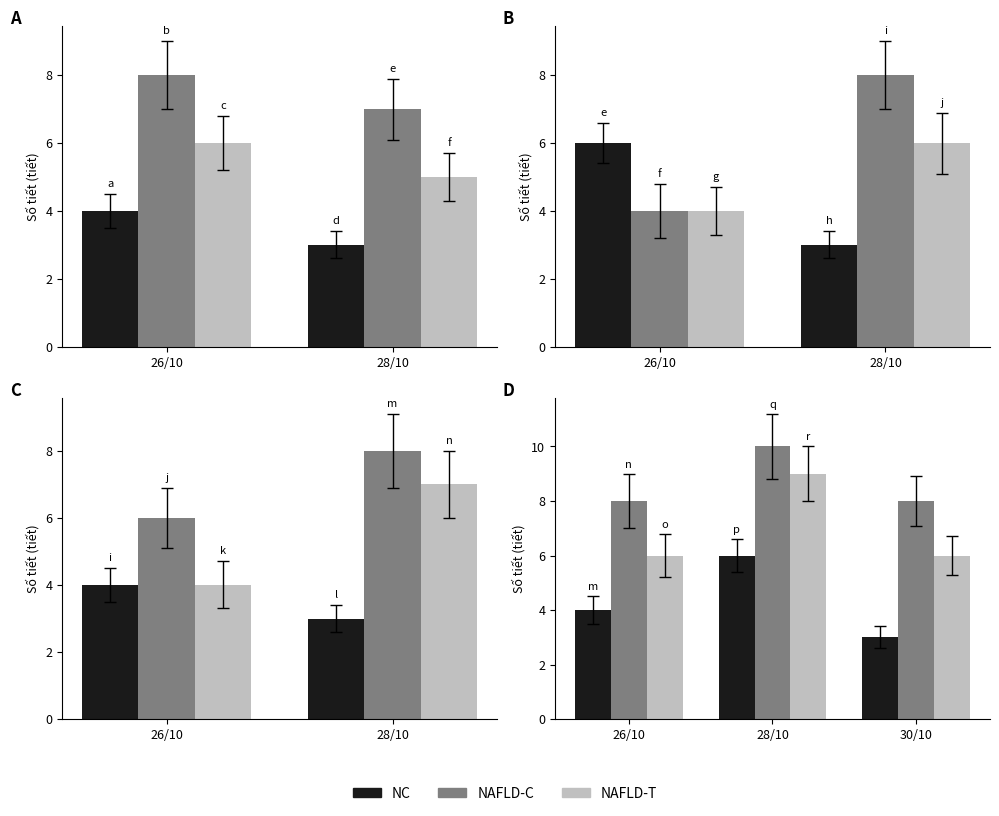

What is the maximum value shown in the chart?

10